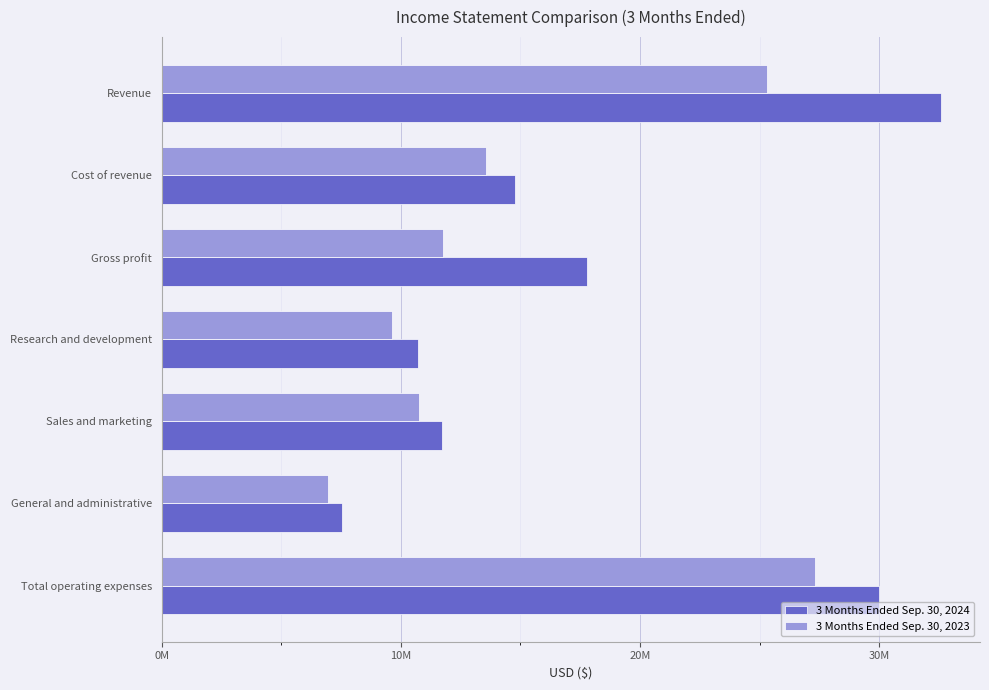

What are all the series names shown in the legend?

3 Months Ended Sep. 30, 2024, 3 Months Ended Sep. 30, 2023